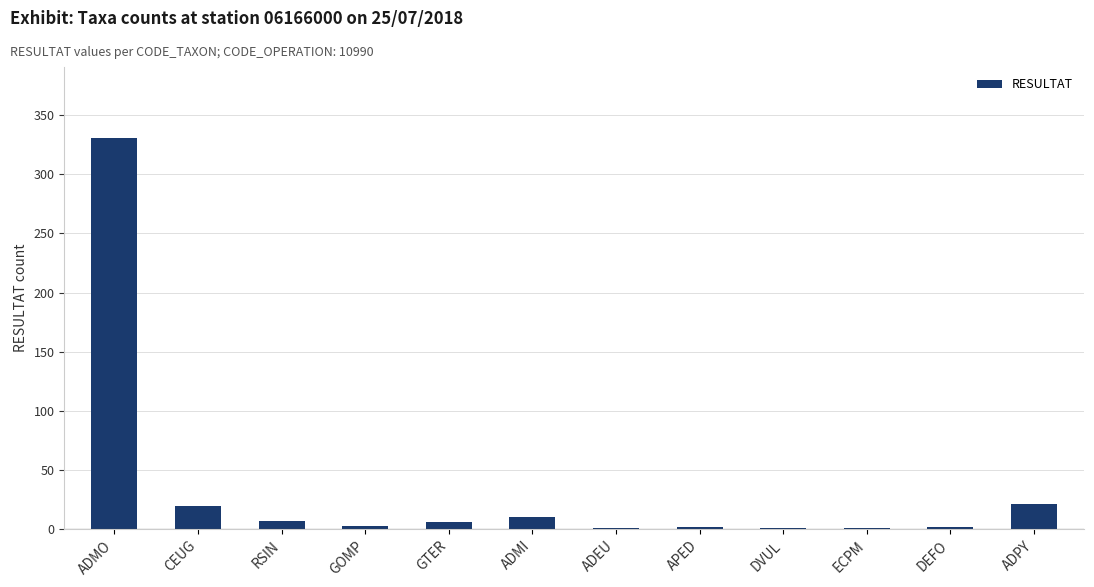

What is the change in value from ADMI to DVUL?

-9